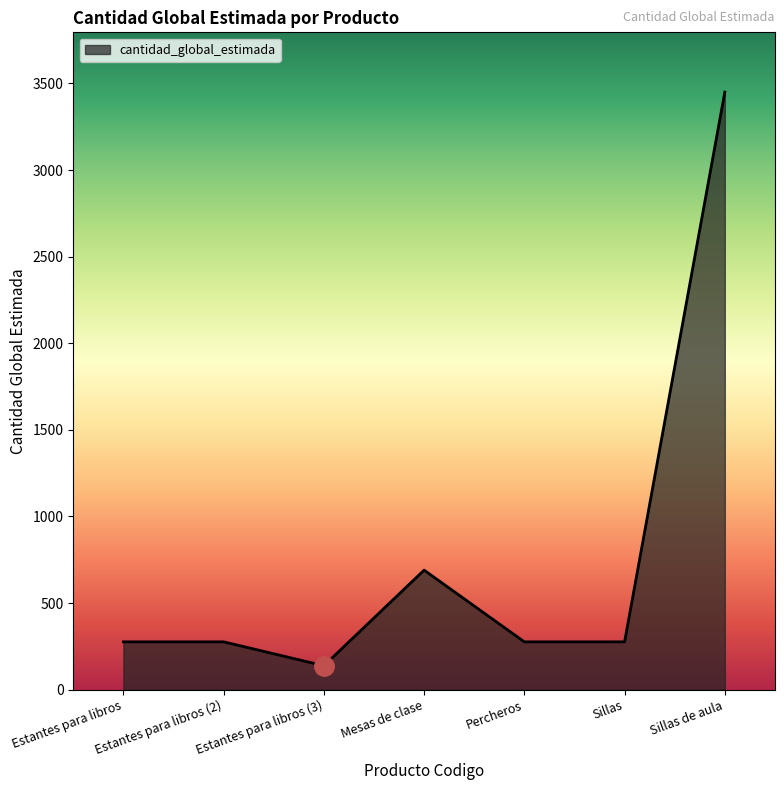

What is the change in value from Estantes para libros to Sillas de aula?

+3174